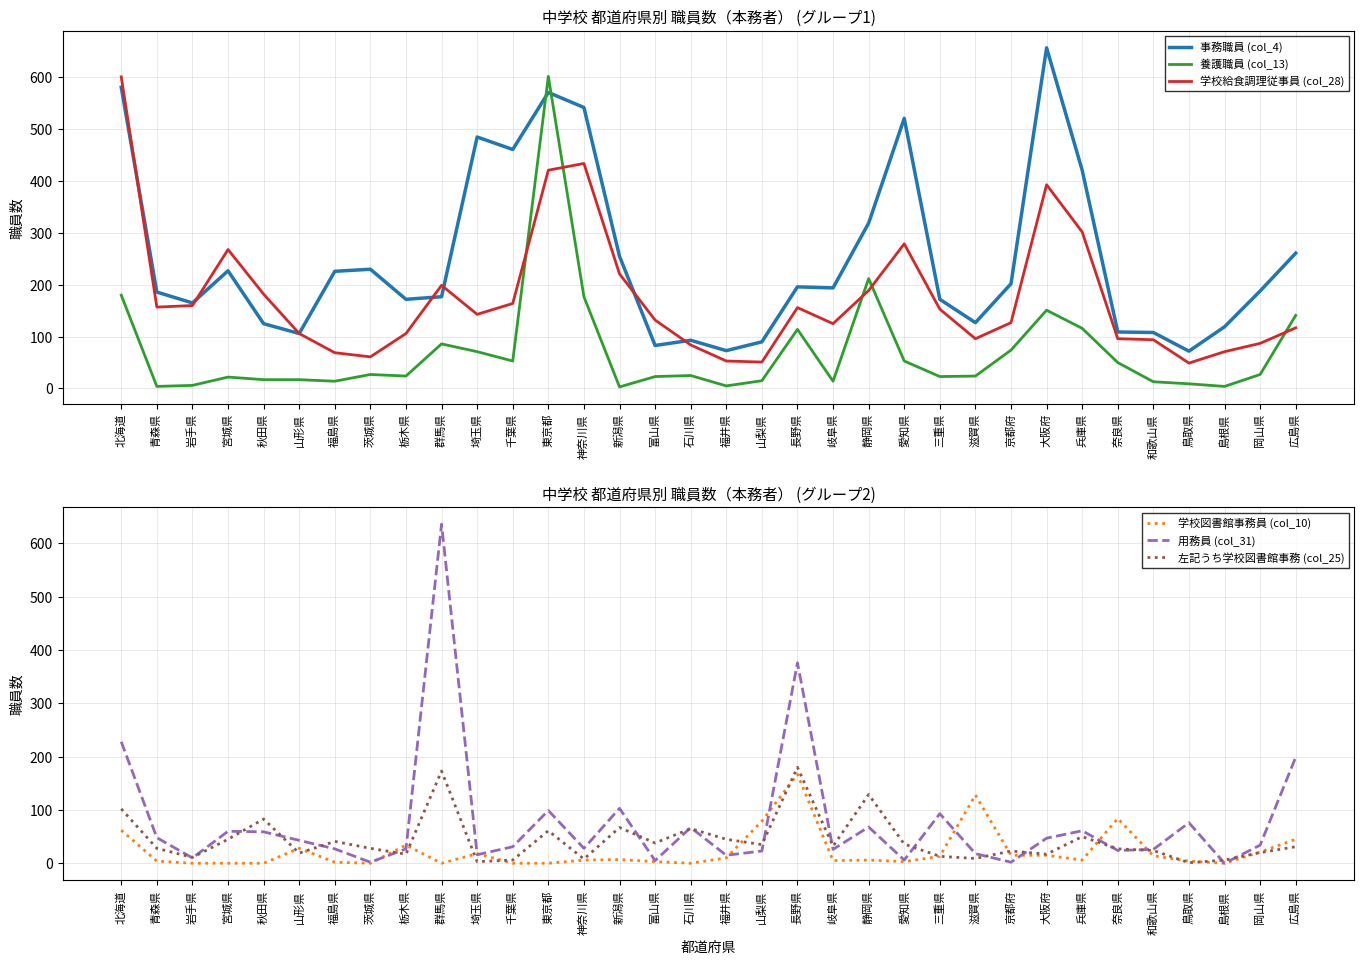

List the series in order of their peak value, highest first.

事務職員 (col_4), 用務員 (col_31), 養護職員 (col_13), 学校給食調理従事員 (col_28), 左記うち学校図書館事務 (col_25), 学校図書館事務員 (col_10)